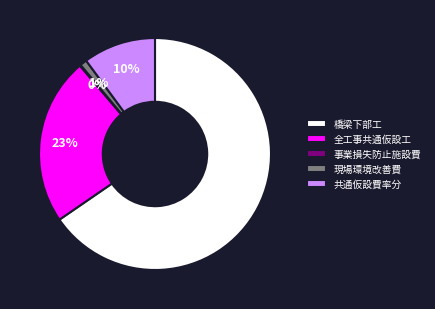

Do 共通仮設費率分 and 橋梁下部工 together represent more than half of the pie?

Yes